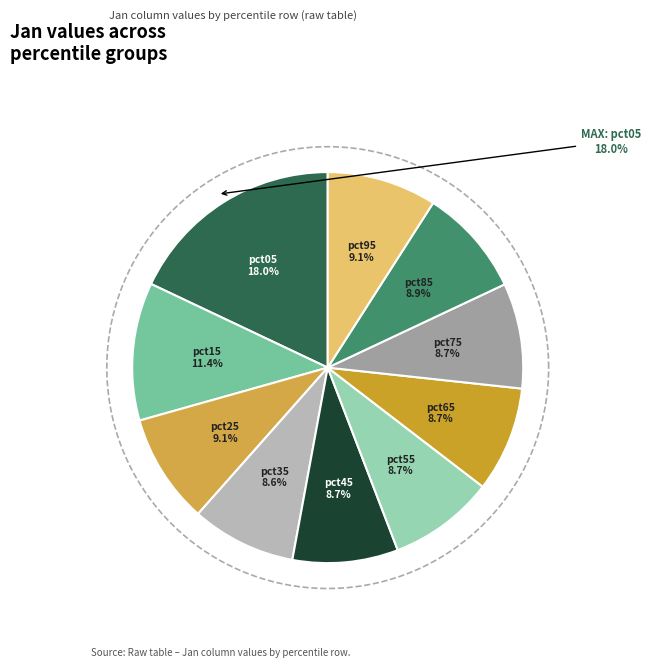

Does pct55 account for over 50% of the chart?

No